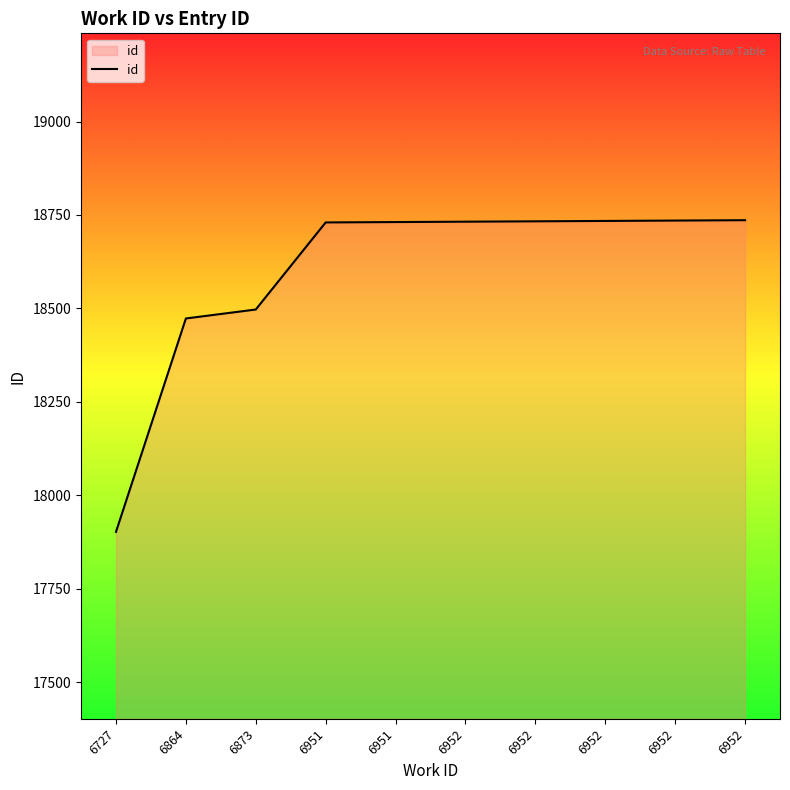

How many categories are shown in the chart?

10